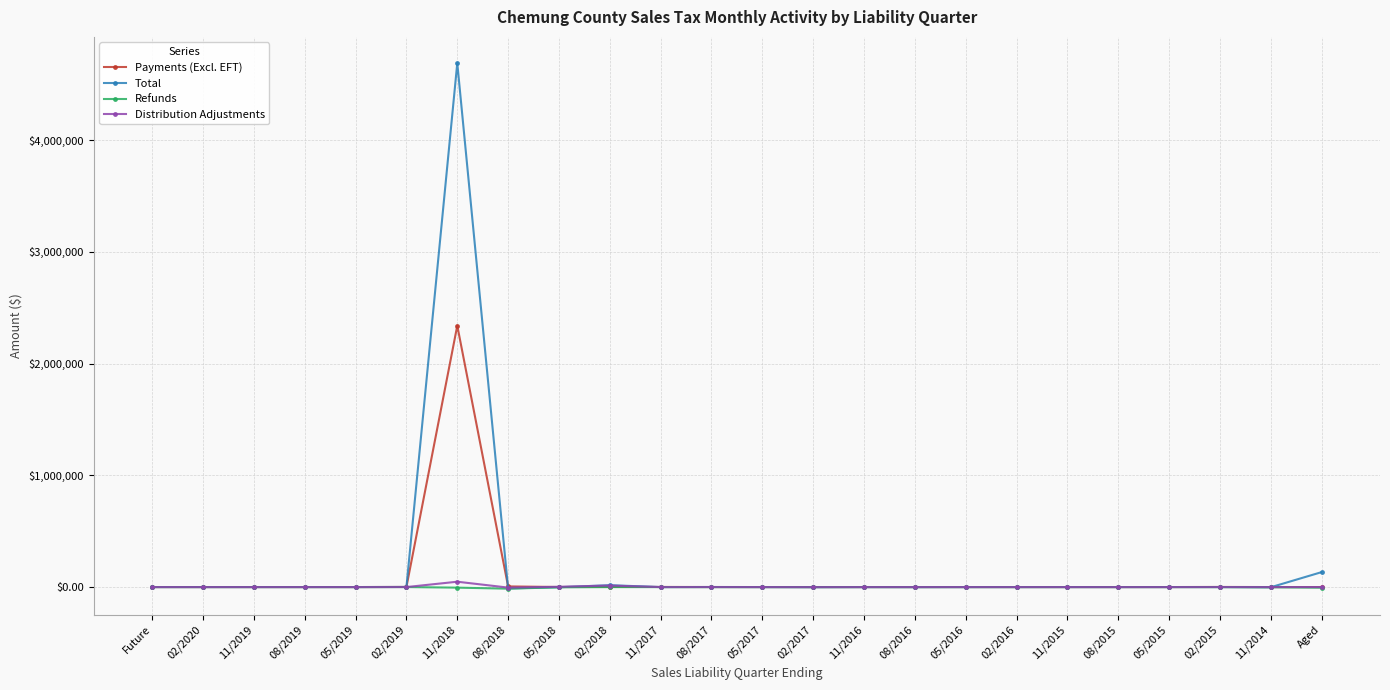

At which category is the sum across all series the highest?

11/2018